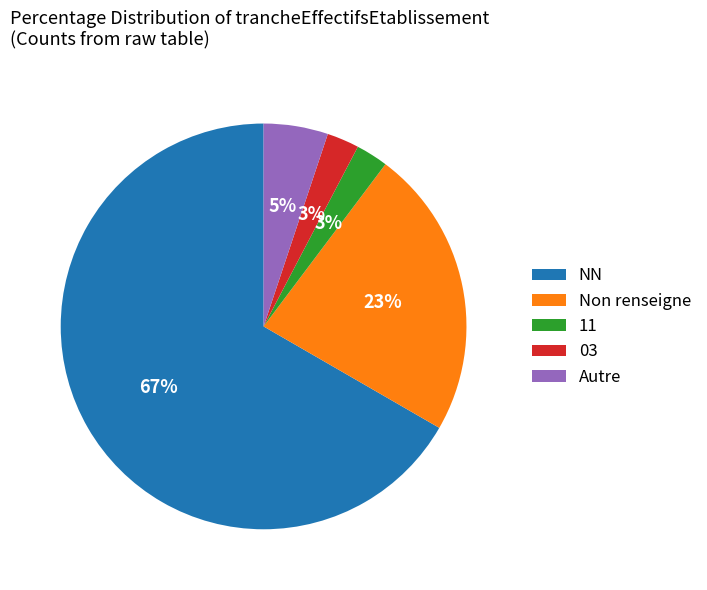

To the nearest percent, what is the difference between the Non renseigne and NN slice percentages?

44%